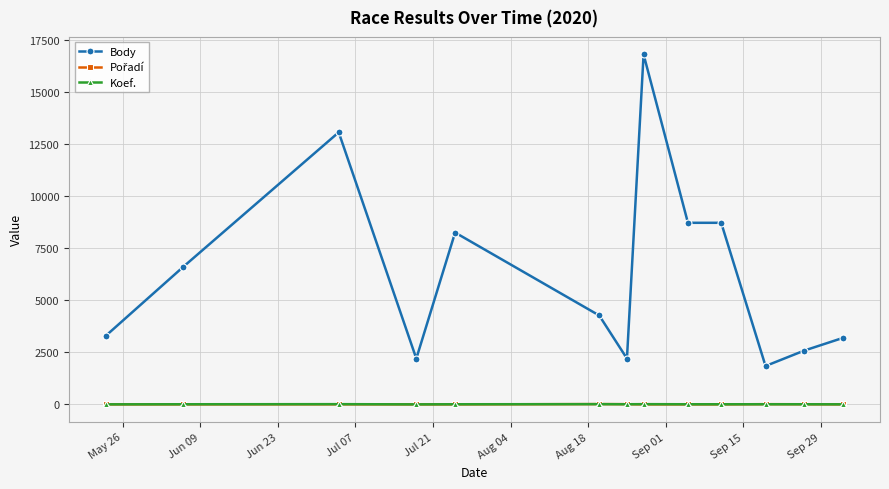

True or false: Body and Koef. cross at least once.

False